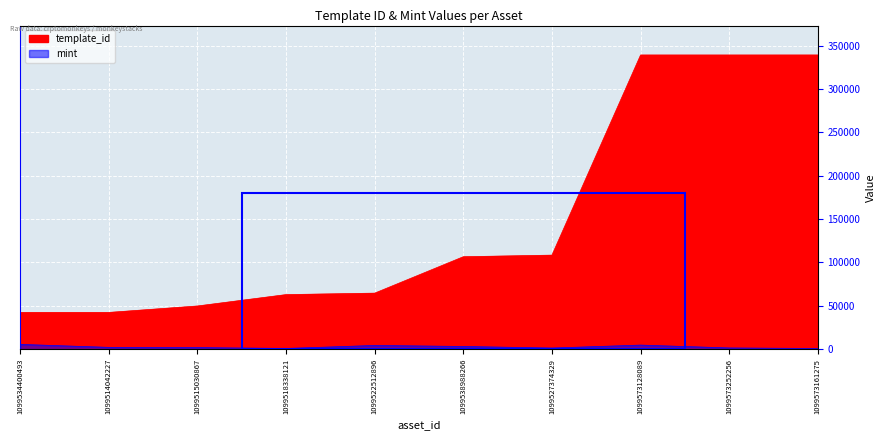

How many interior local valleys does the mint series have?

2